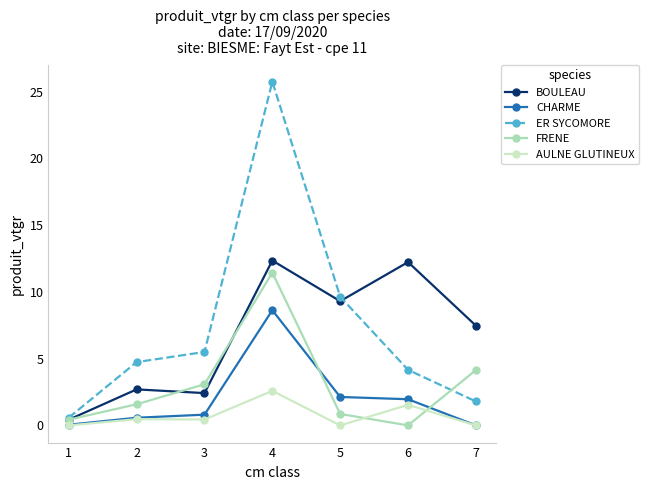

After their last crossing, which series has the higher values: FRENE or AULNE GLUTINEUX?

FRENE